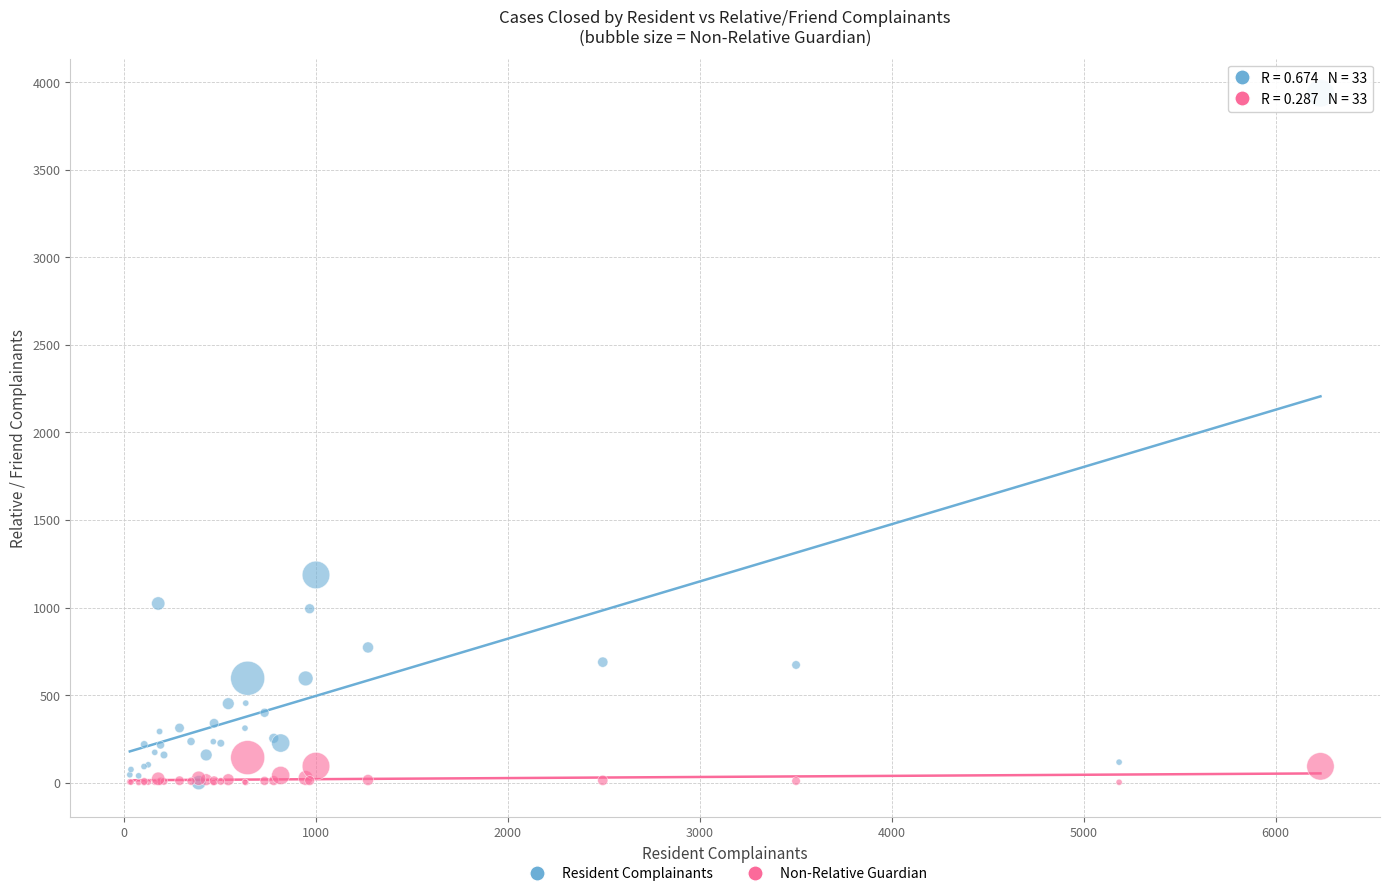

Which series reaches the maximum Y coordinate?

Resident Complainants